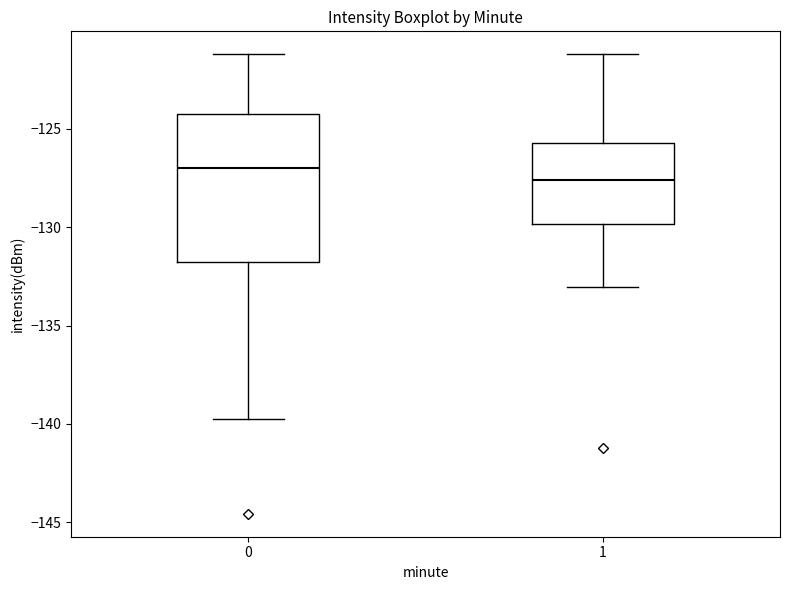

Reading left to right, read every box against the y-axis: the position of its median line, the range the box covers, and the ends of its whiskers. The values are not printed on the chart, so give them approximately, as read against the axis.

0: median -127.0, box -132.0 to -124.0, whiskers -140.0 to -121.0
1: median -127.5, box -130.0 to -125.5, whiskers -133.0 to -121.0